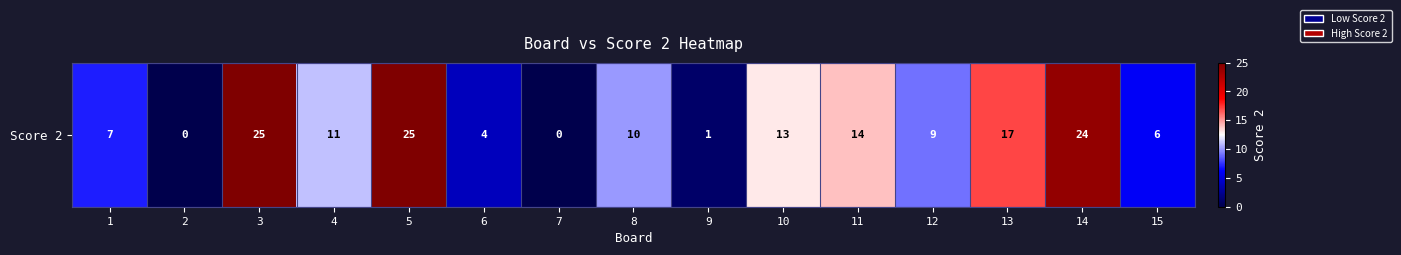

Reading left to right, extract all data points from this chart.

7	0	25	11	25	4	0	10	1	13	14	9	17	24	6